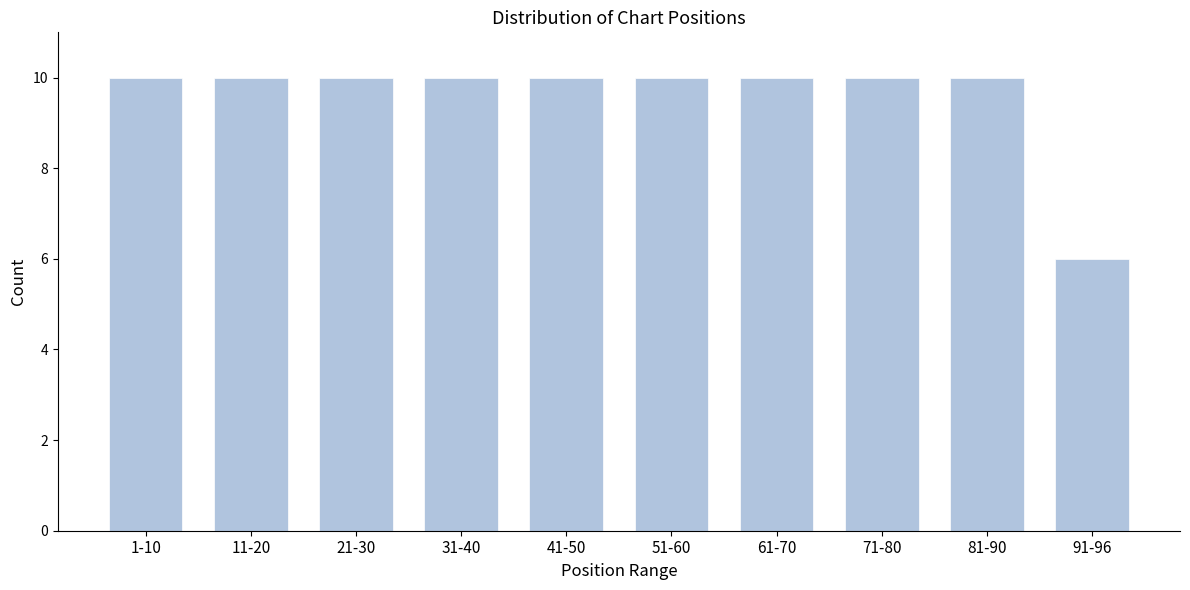

Reading left to right, what are all the values shown in this chart?

10	10	10	10	10	10	10	10	10	6